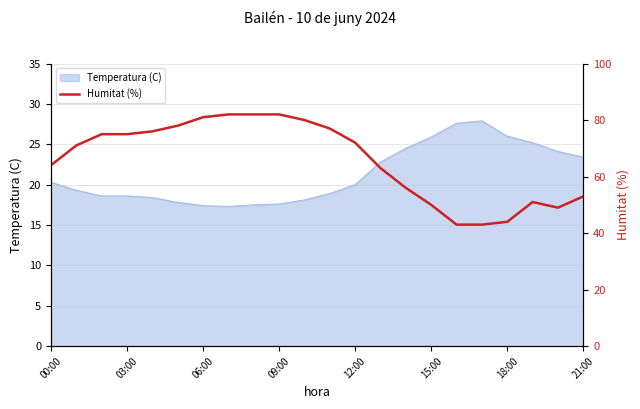

What is the sum of all values?

1447